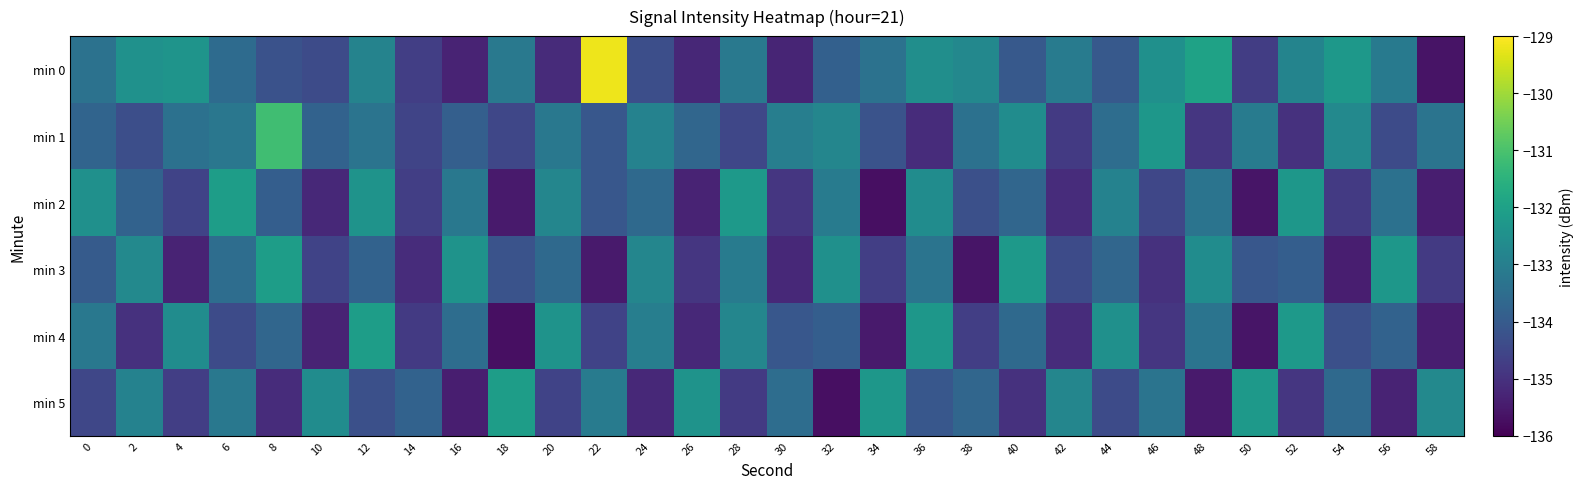

What is the minimum value shown in the chart?

-135.7